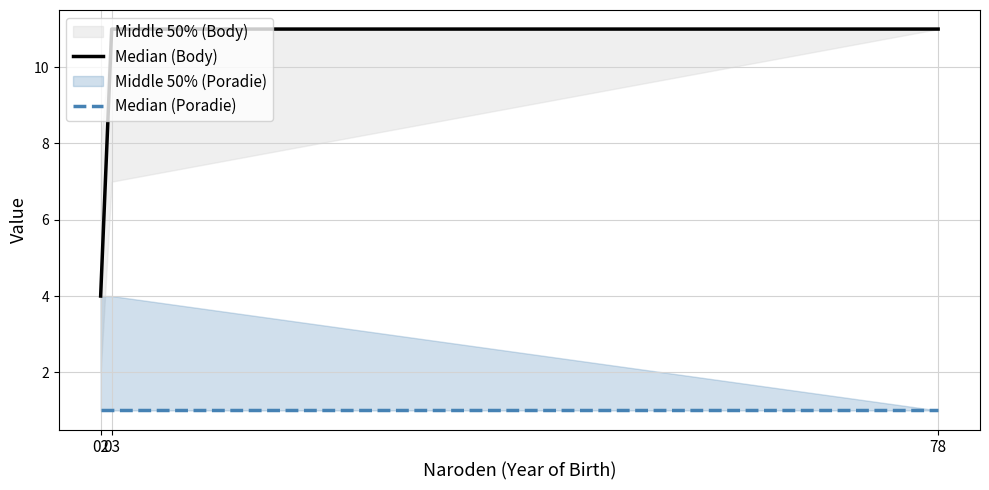

Is this an area chart (filled region under the line)?

No